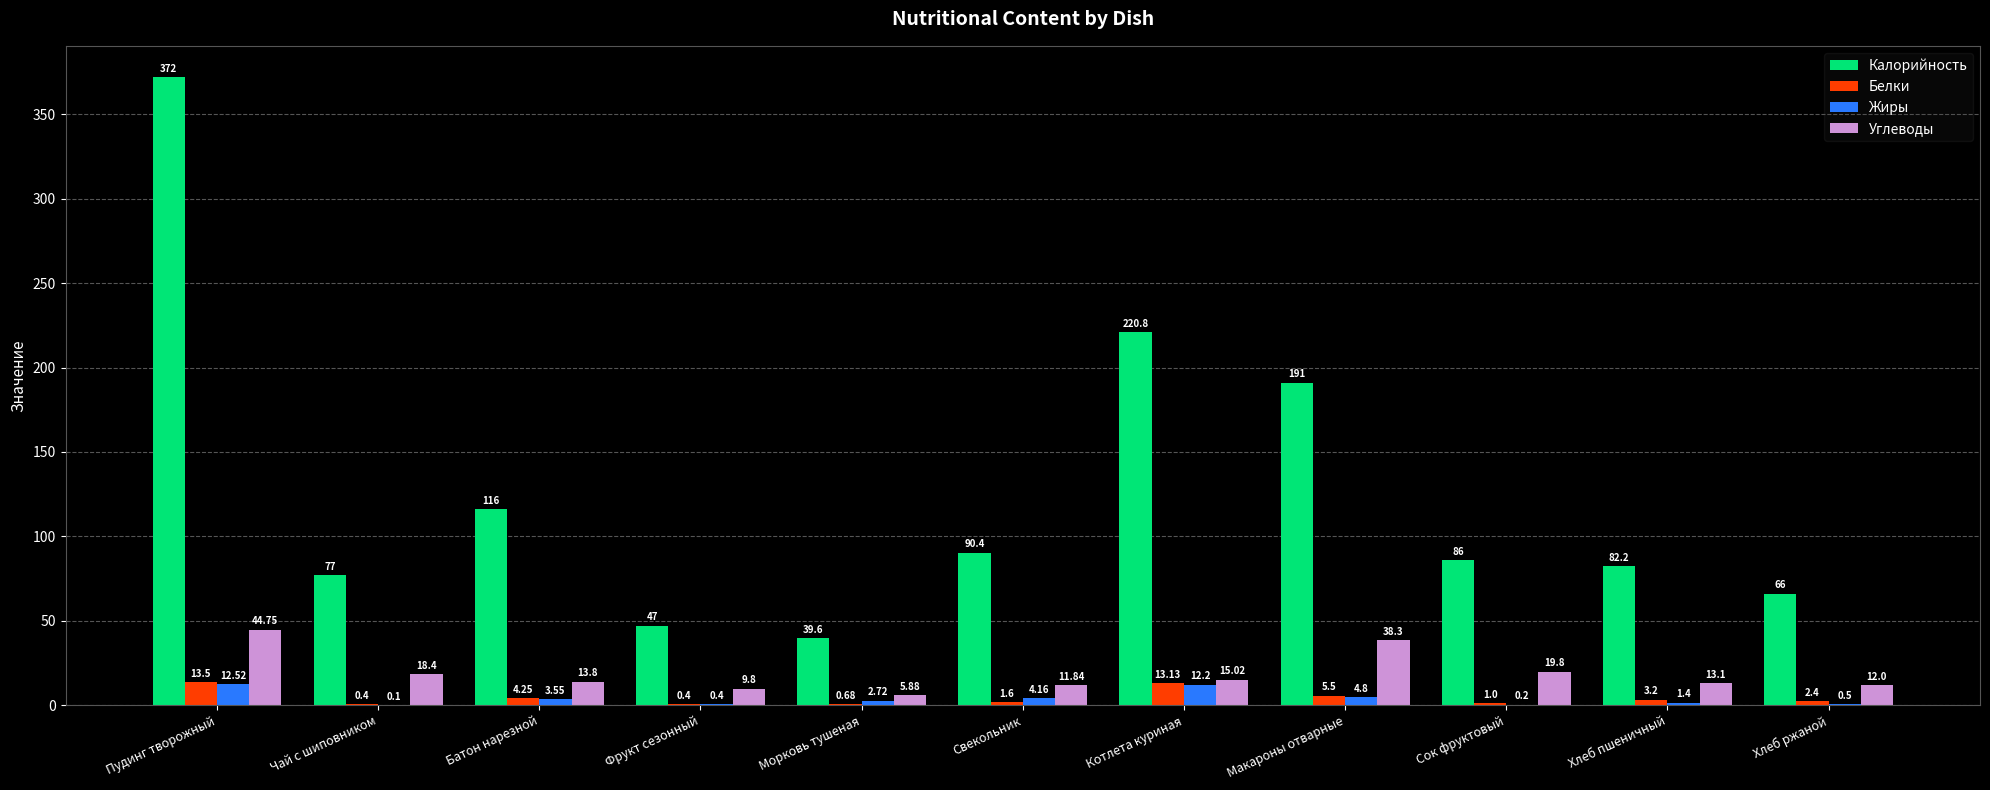

What is the sum of the Белки values at Котлета куриная and Морковь тушеная?

13.8